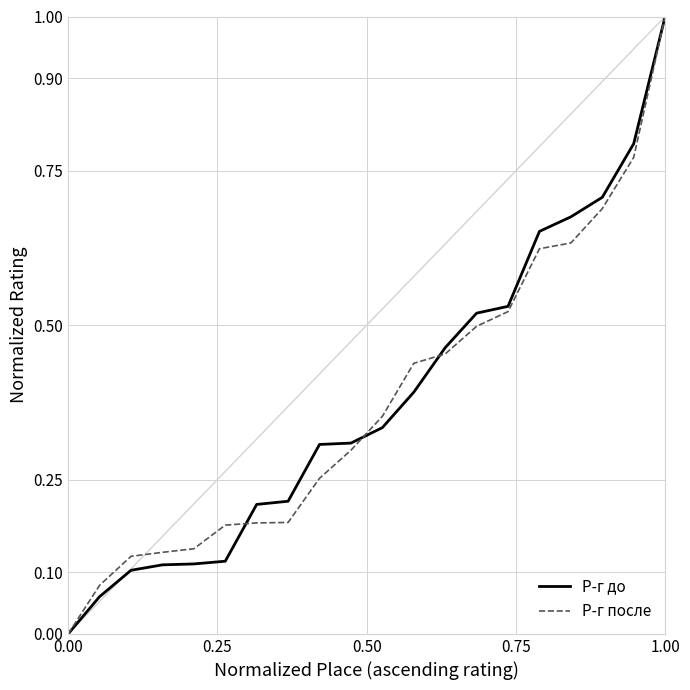

How many lines are shown in the chart?

2